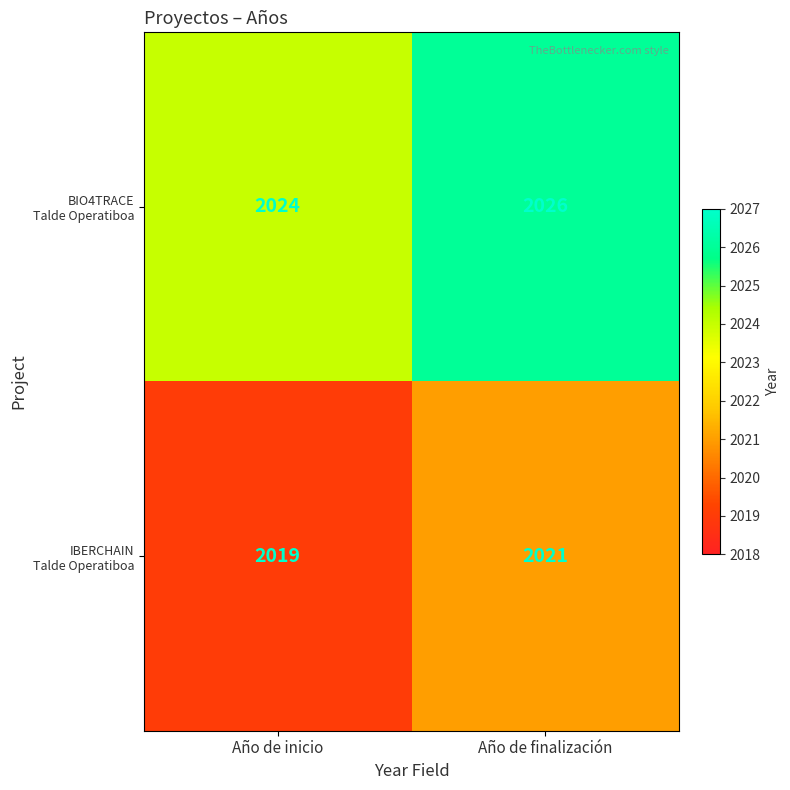

What is the total value across all series at Año de inicio?

4043